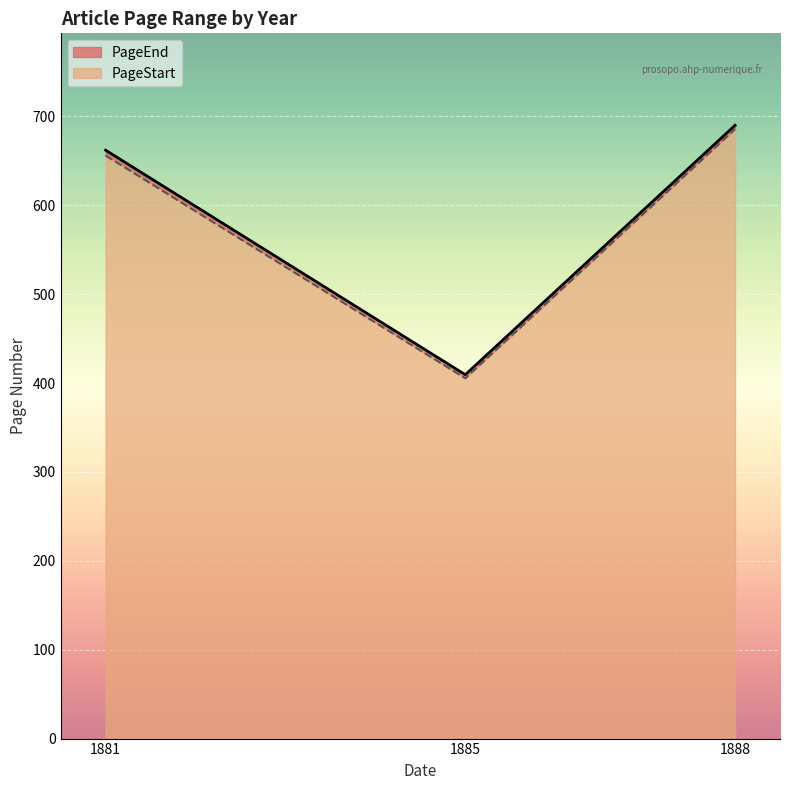

What is the difference between the highest and lowest values at 1881?

6